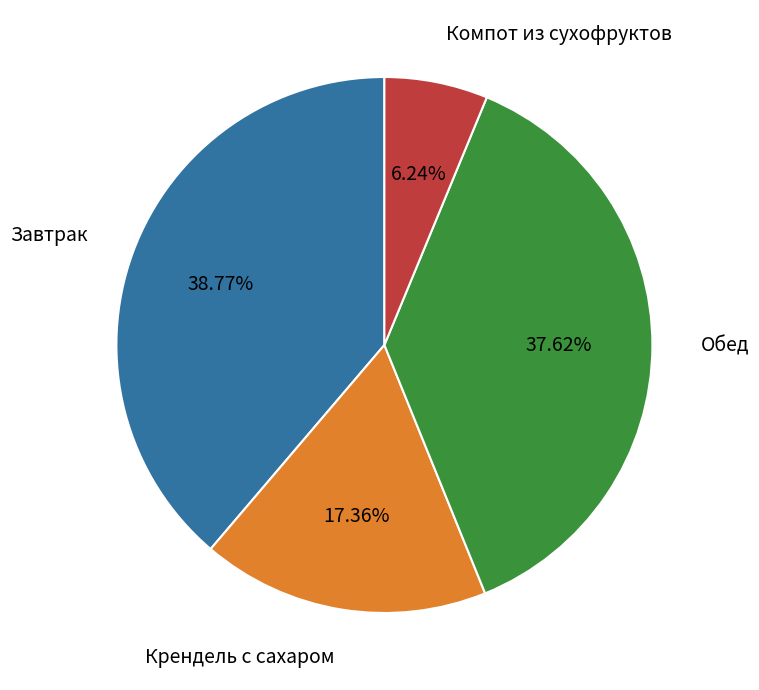

Is there a majority slice in this chart?

No